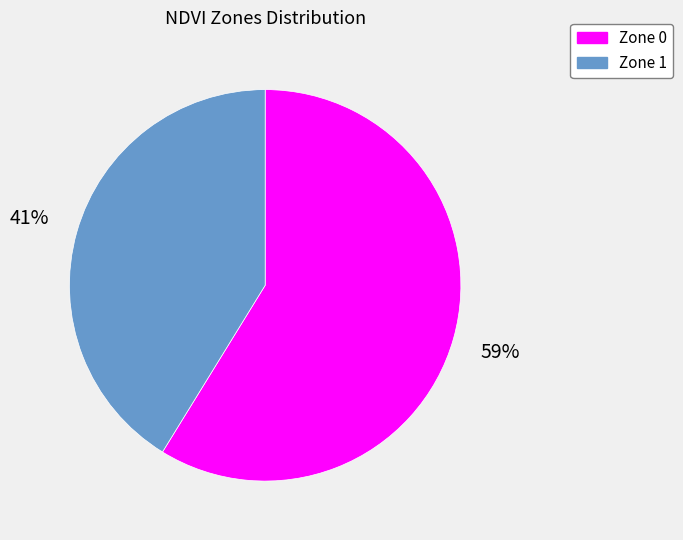

What is the largest slice in the pie chart?

Zone 0